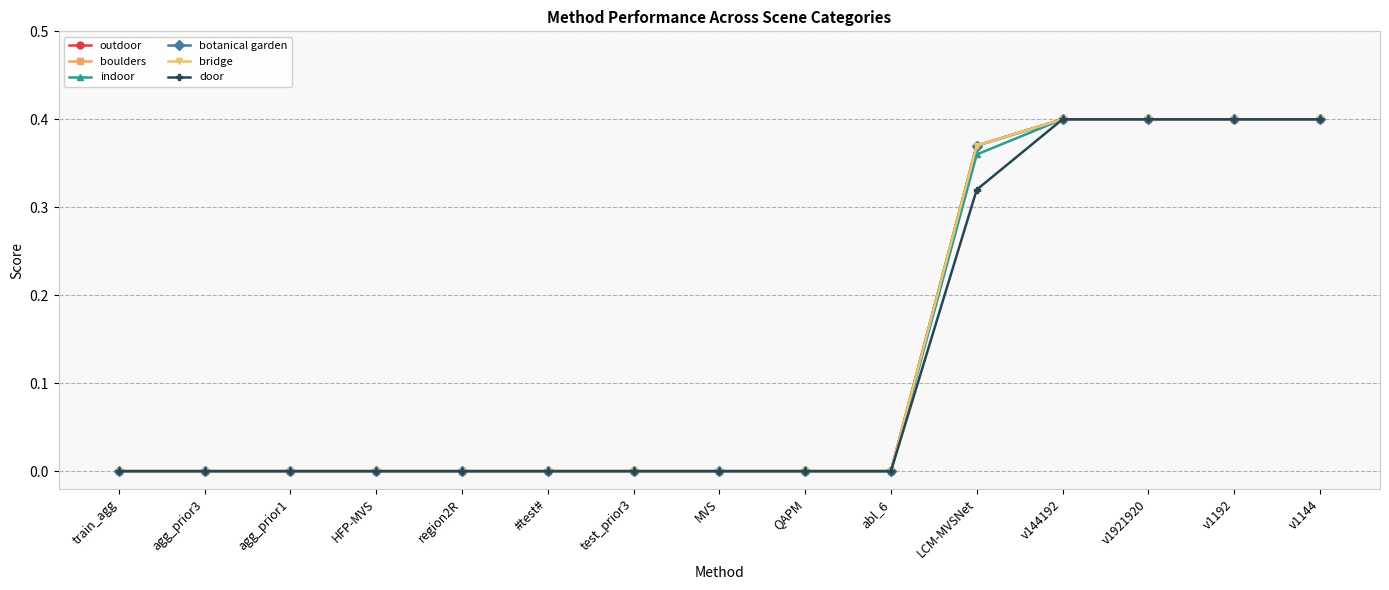

Does the chart have visible grid lines?

Yes